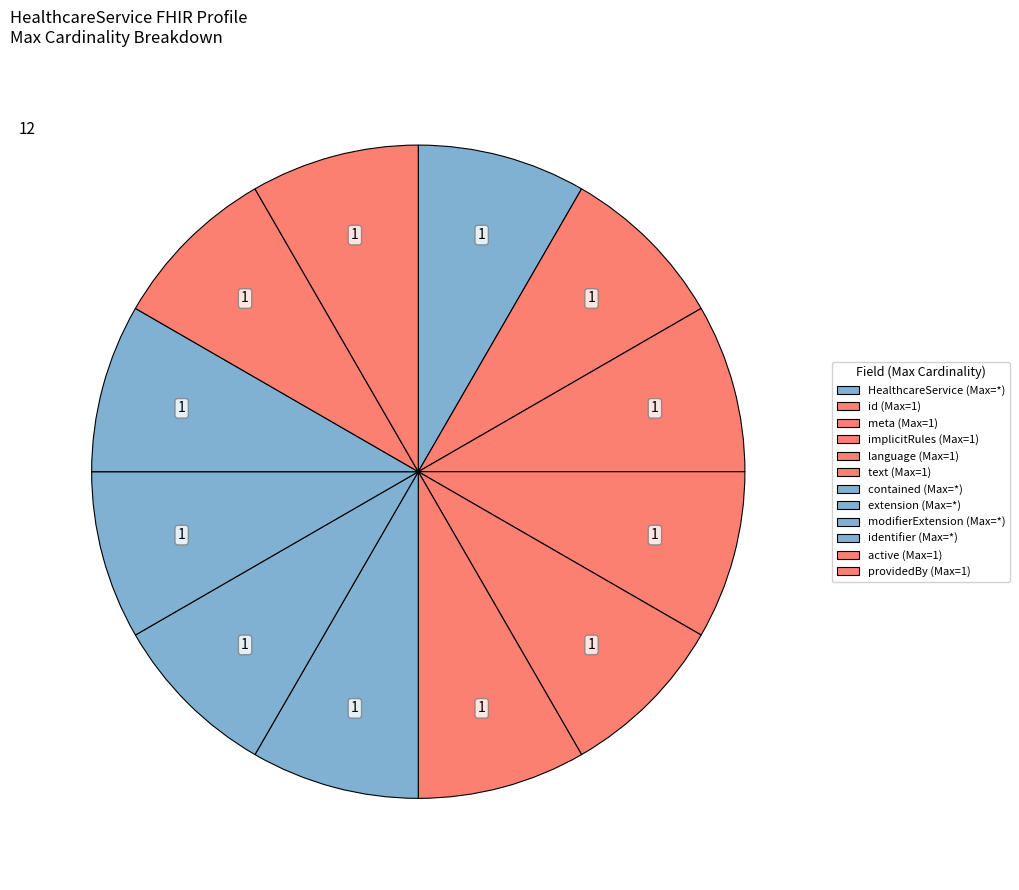

Count the number of slices in the pie.

12